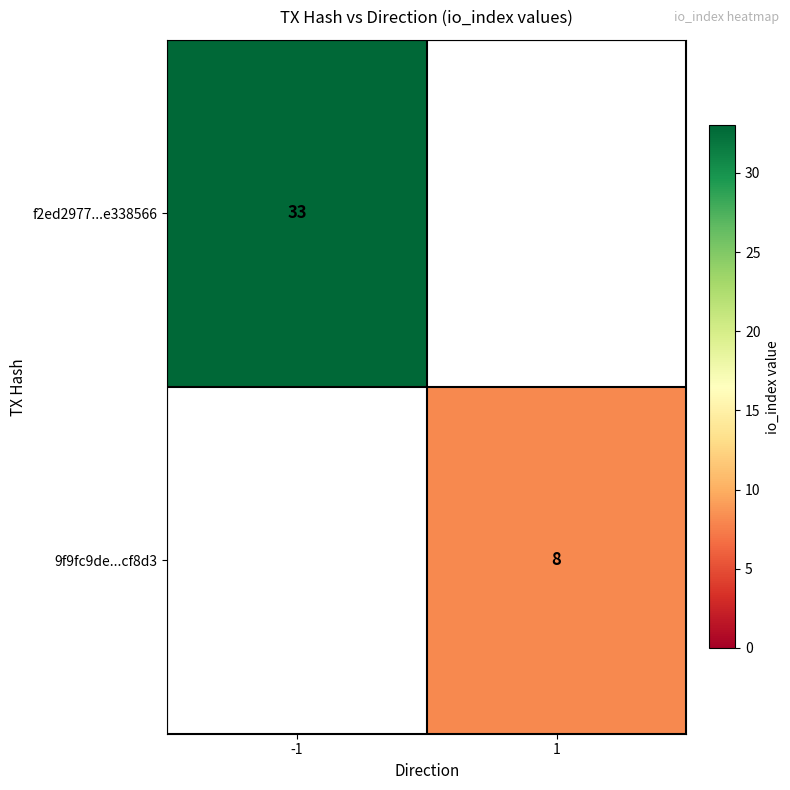

The f2ed2977...e338566 series shows 51 at -1. True or false?

False